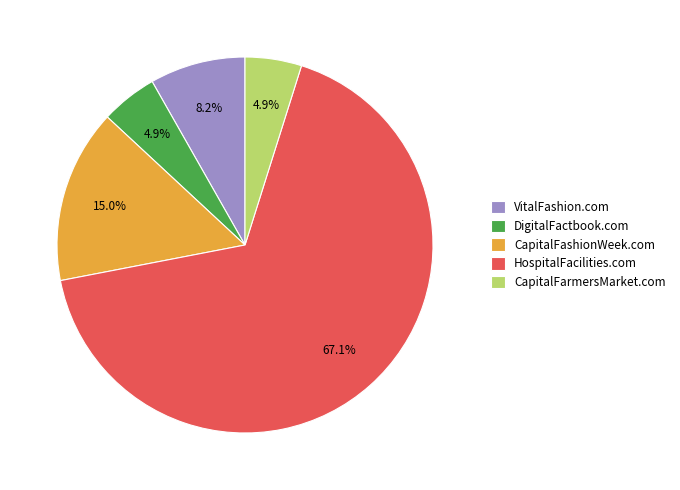

Does VitalFashion.com account for over 50% of the chart?

No